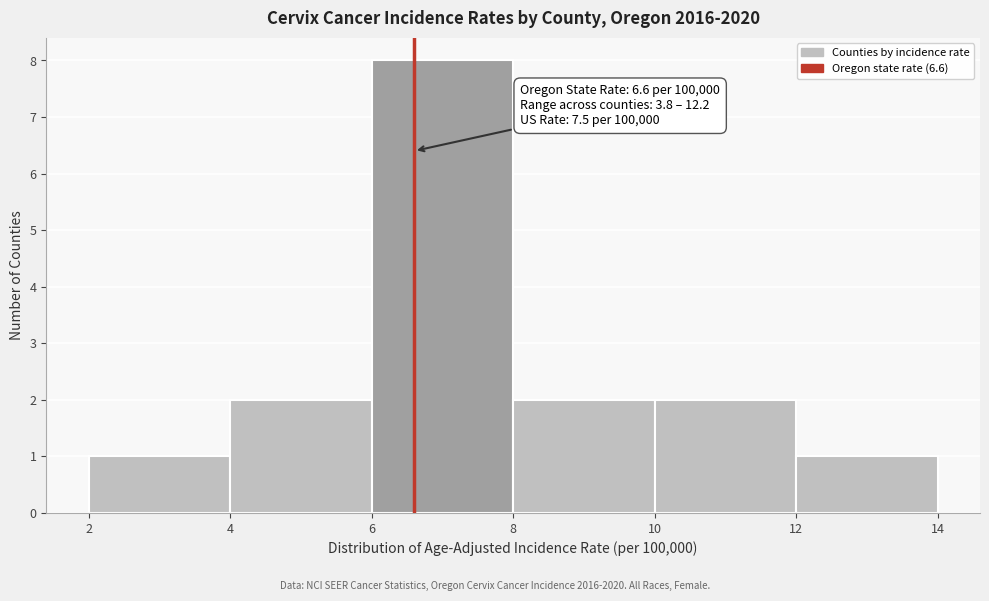

Which range on the x-axis has the tallest bar?

6 to 8